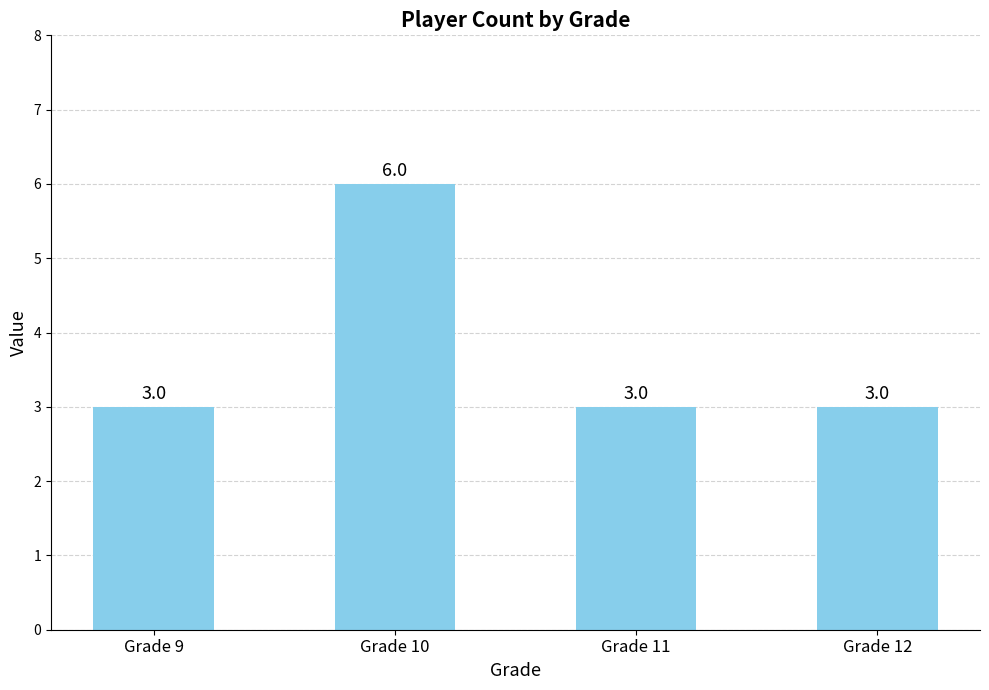

Which has a higher value, Grade 9 or Grade 10?

Grade 10